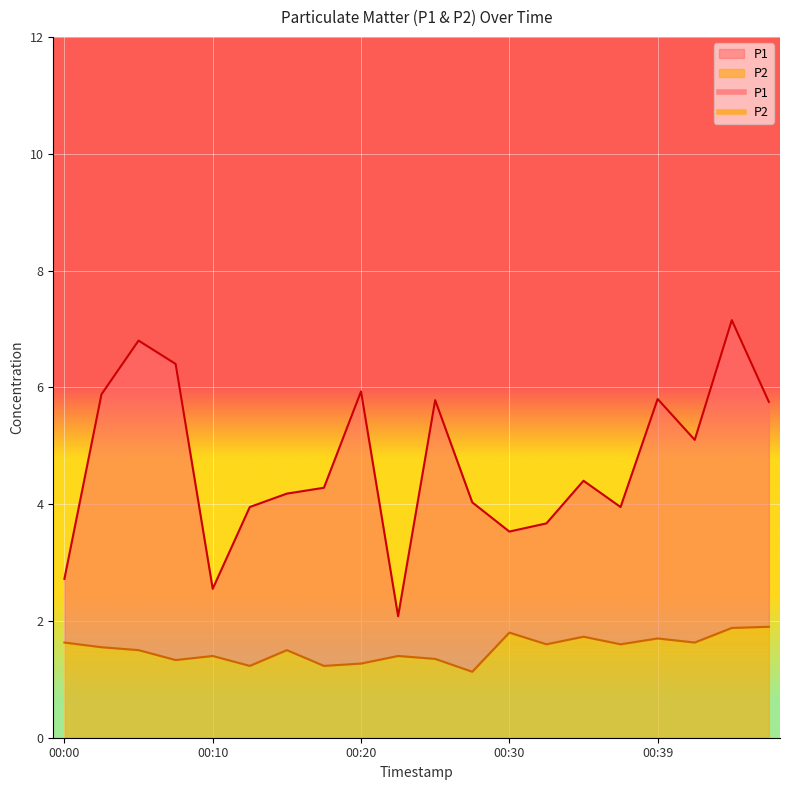

At 00:30, list the series in order from smallest to largest.

P2, P1